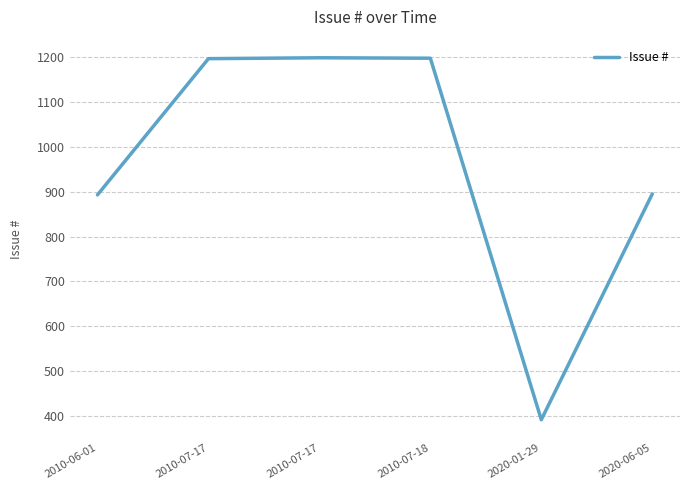

How many interior local peaks (higher than both neighbors) does the data have?

1